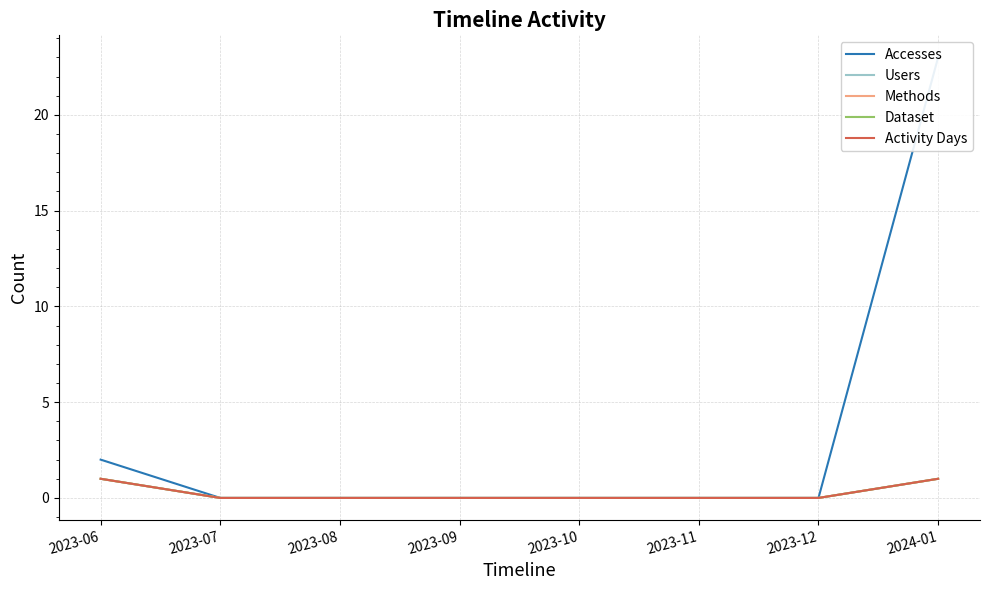

Which has a higher value, 2023-06 or 2024-01?

2024-01